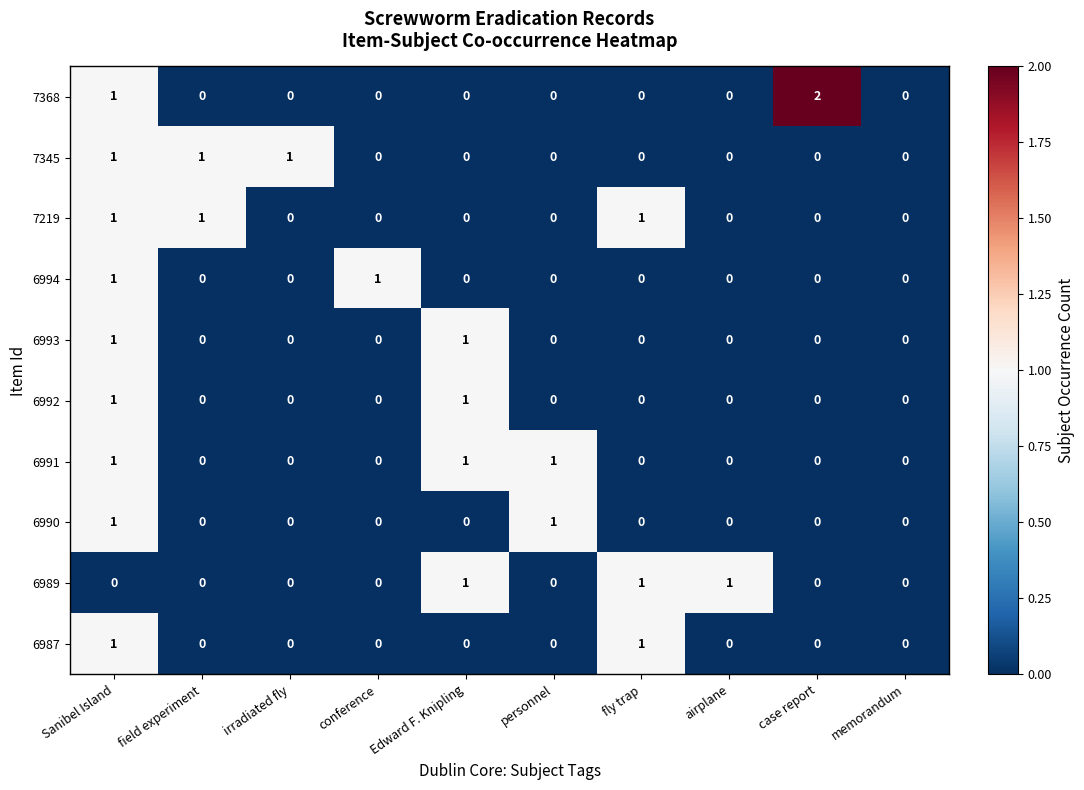

Which label corresponds to the largest value in the chart?

case report